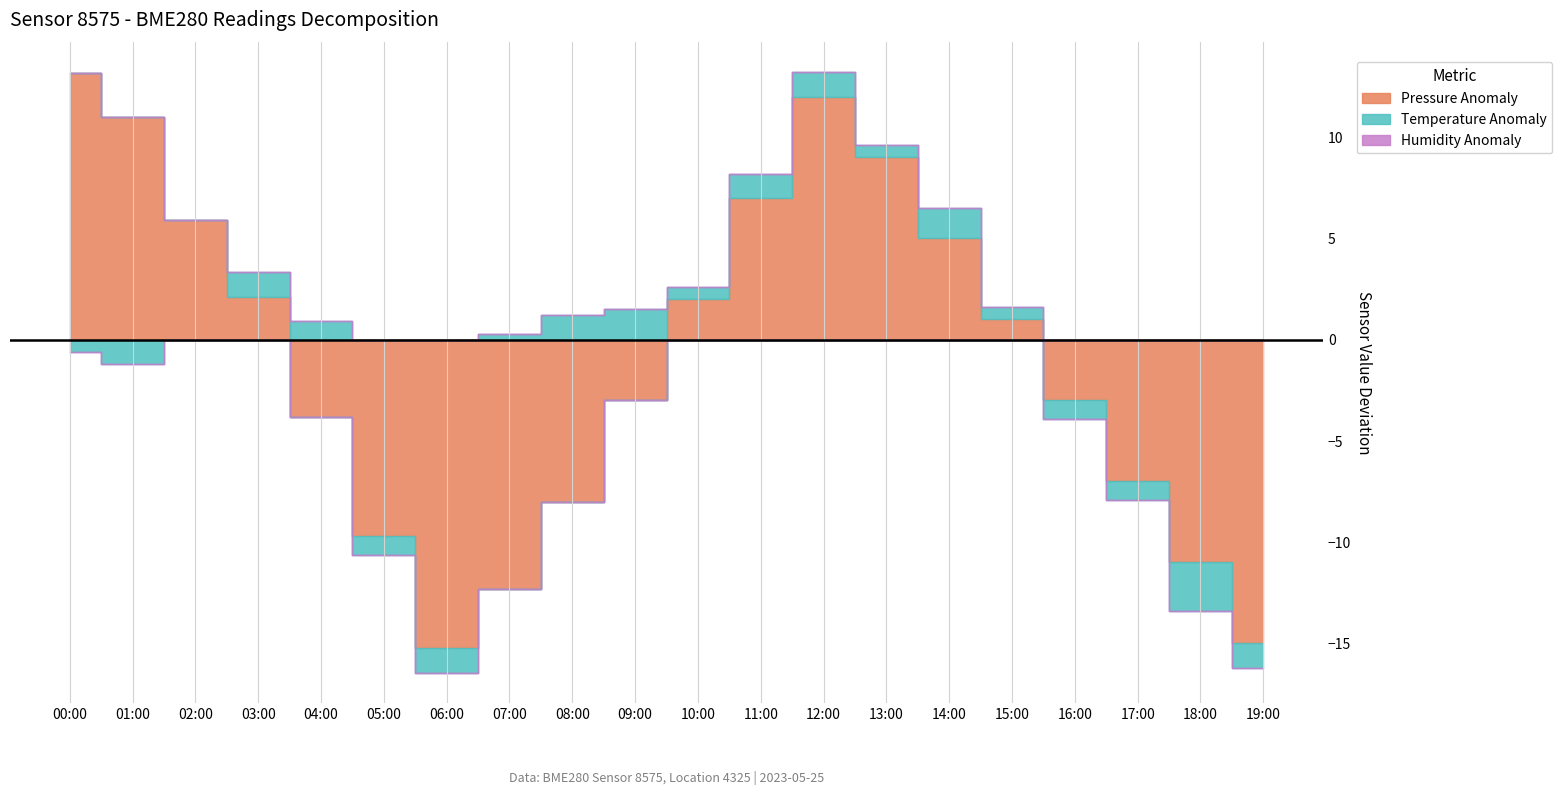

True or false: pressure has more than 2 points higher than both neighbors.

False